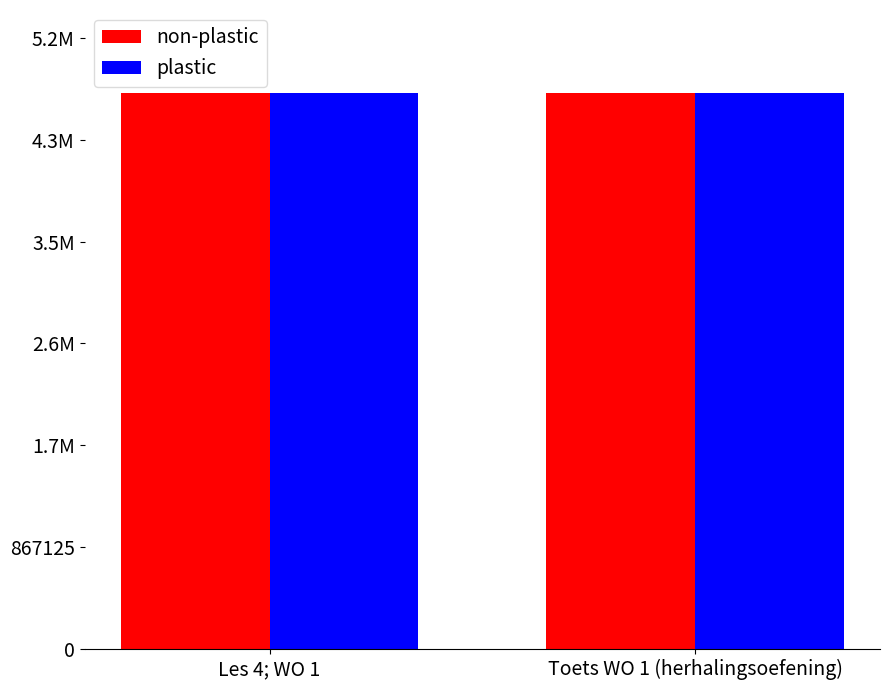

What are all the series names shown in the legend?

non-plastic, plastic